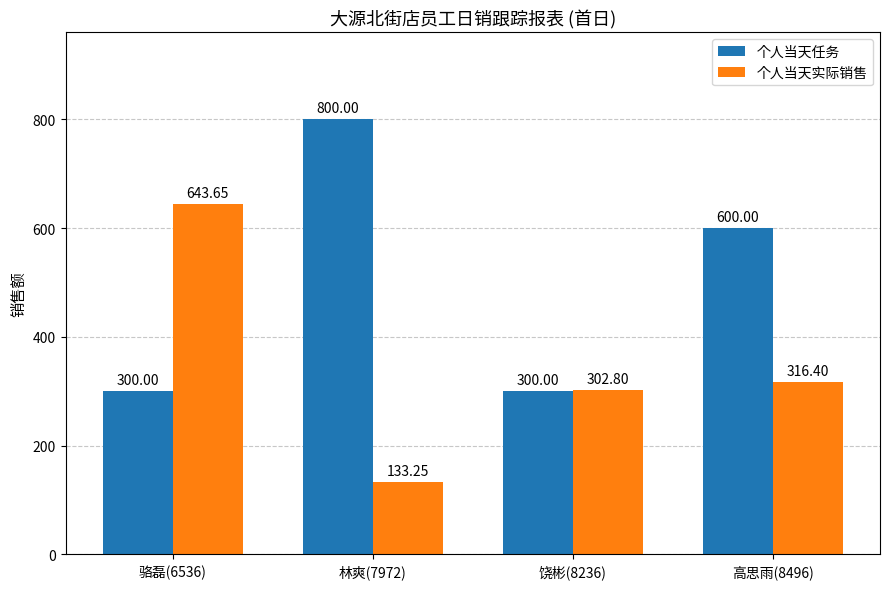

Which series has the widest spread of values?

个人当天实际销售